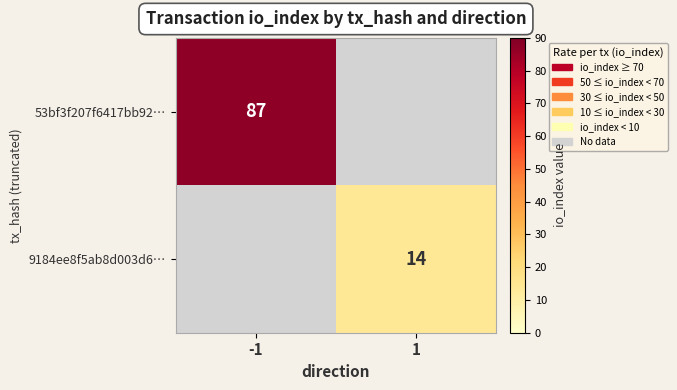

Is the value of 53bf3f207f6417bb92… at -1 greater than the value of 9184ee8f5ab8d003d6… at 1?

Yes